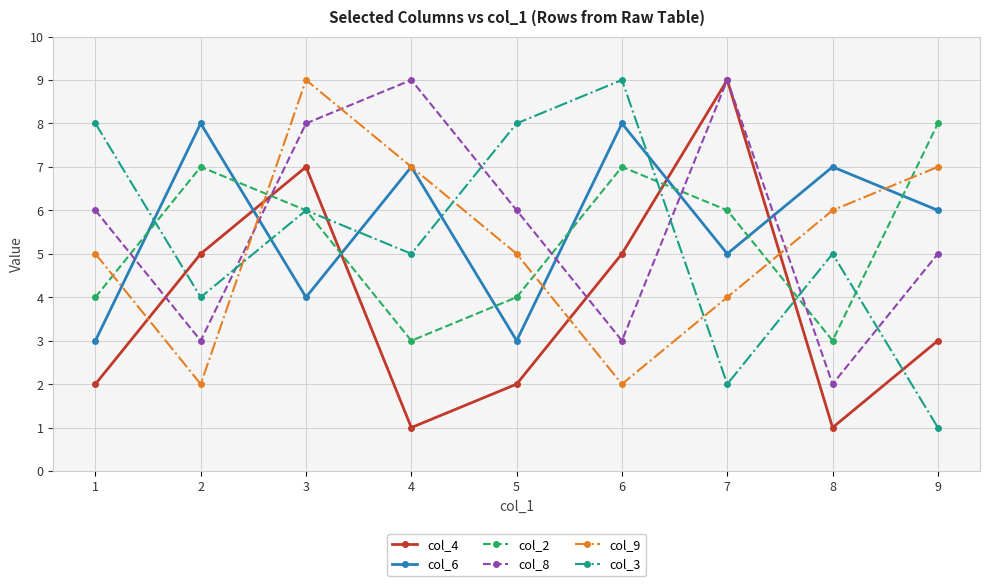

The value of col_6 at 5 is 3. True or false?

True